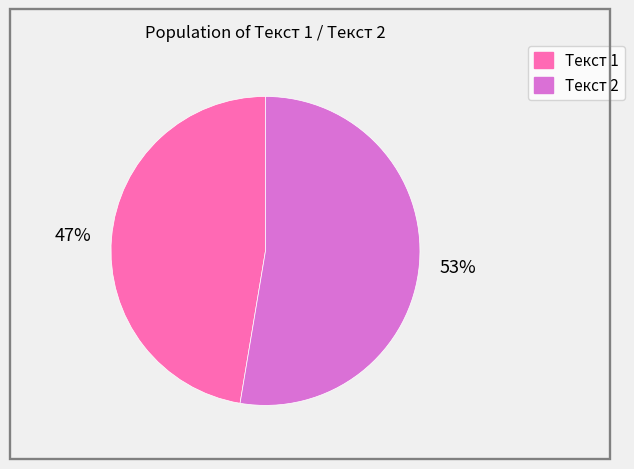

To the nearest percent, what is the combined percentage of Текст 2 and Текст 1?

100%